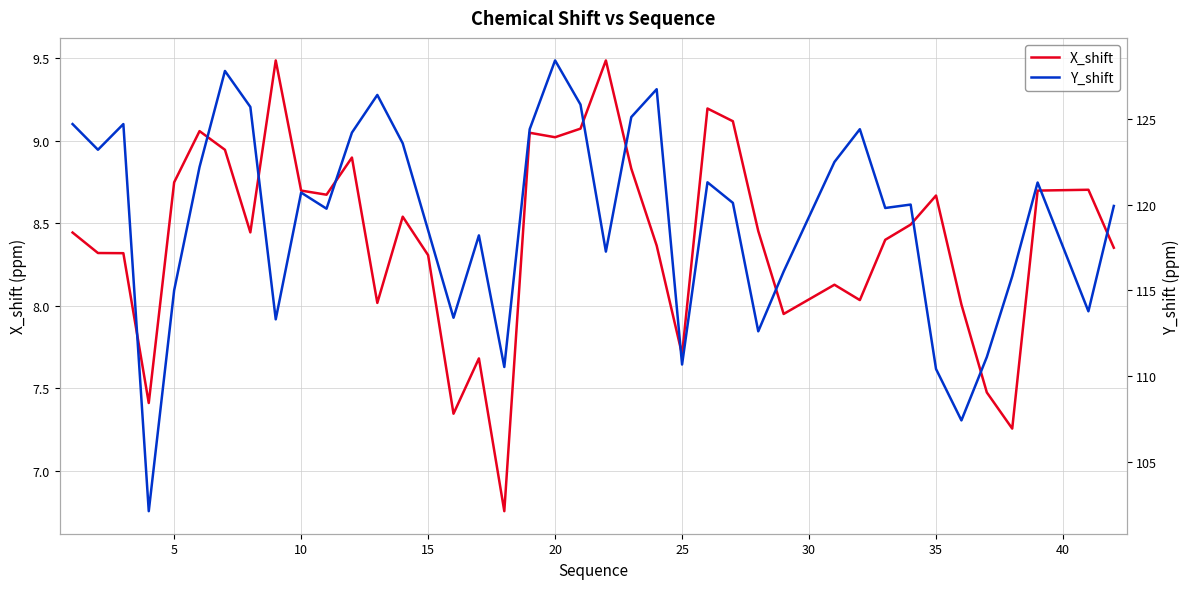

What is the highest value of the X_shift series?

9.5